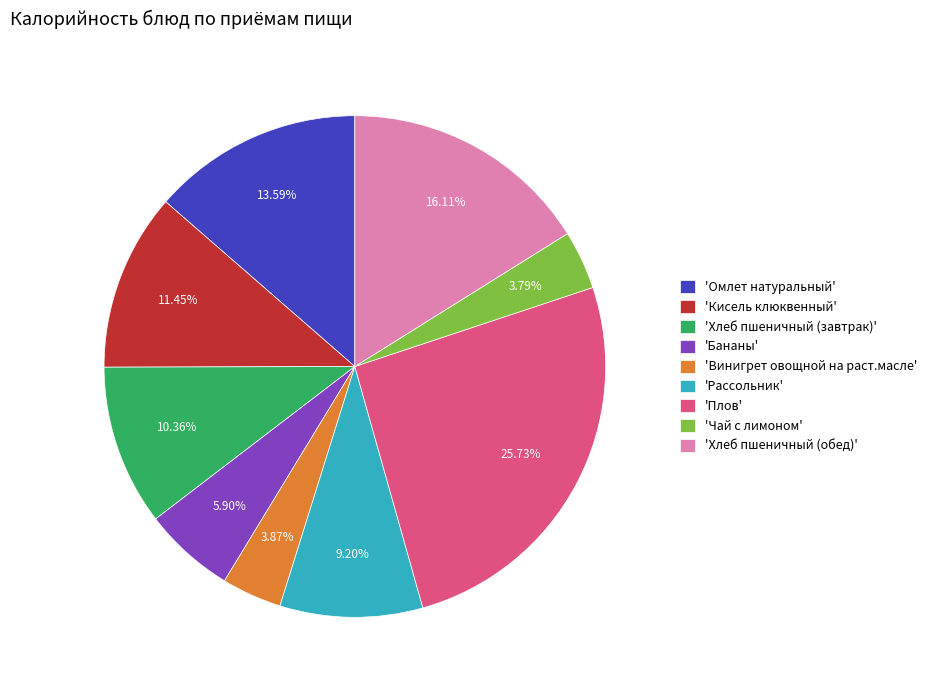

What is the ratio of the value at 'Хлеб пшеничный (завтрак)' to the value at 'Бананы'?

1.8